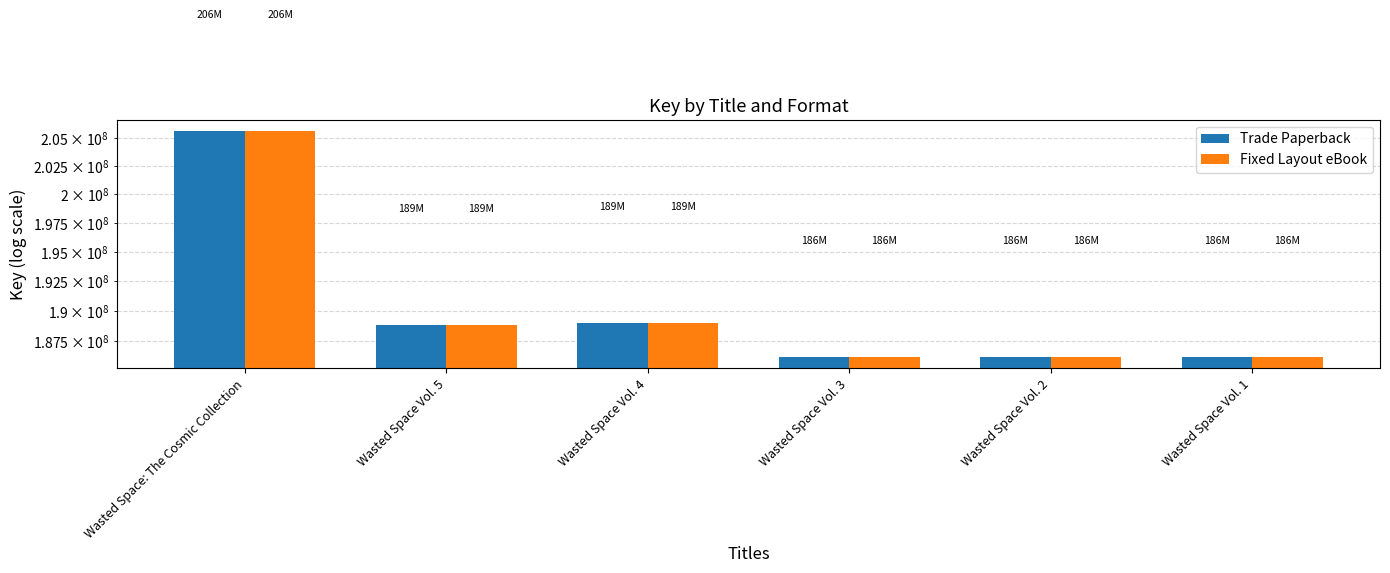

Are the bars grouped side by side (vs. stacked)?

Yes